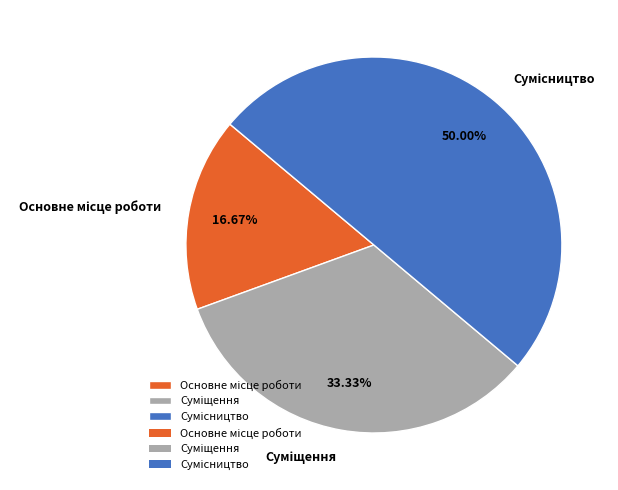

How many slices are in this pie chart?

3